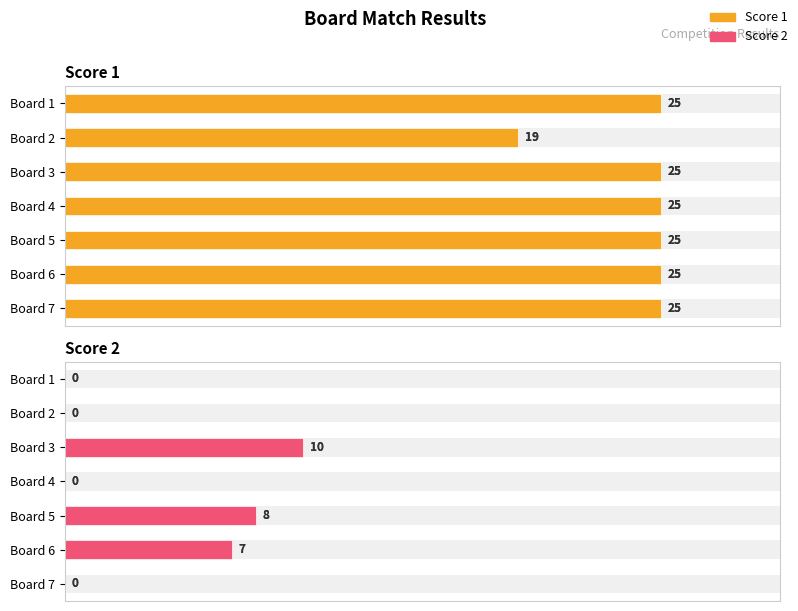

The Score 2 series shows 0 at Board 1. True or false?

True